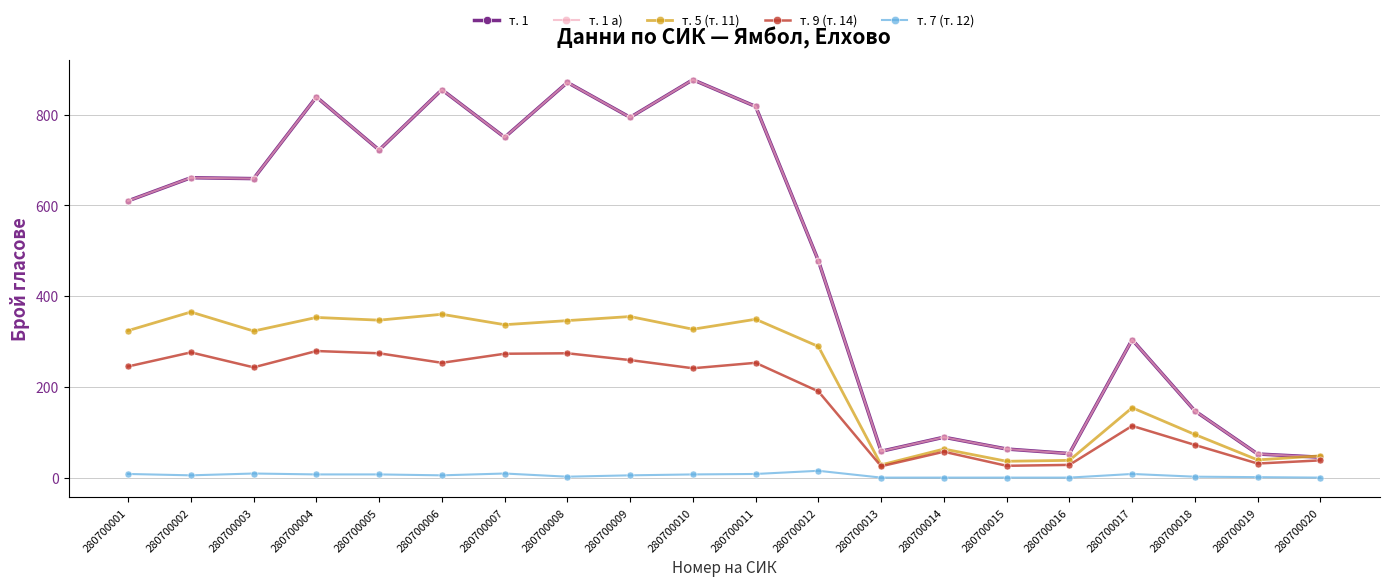

True or false: т. 7 (т. 12) has a value of 4 at 280700008.

False